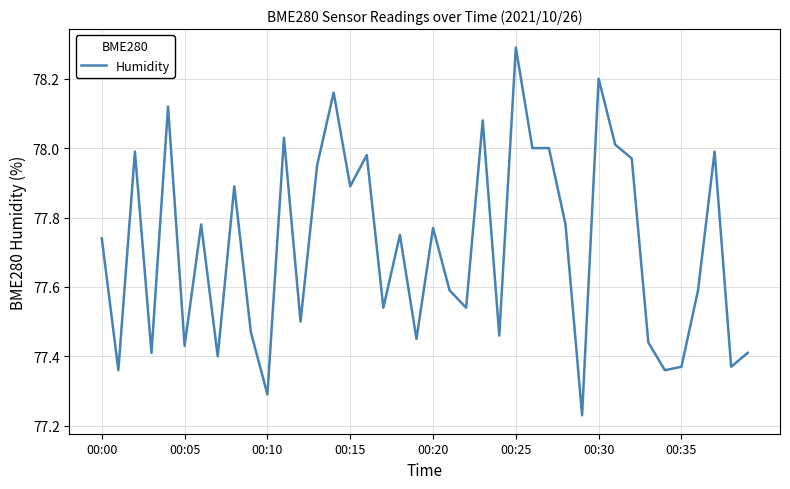

What is the maximum value shown in the chart?

78.3